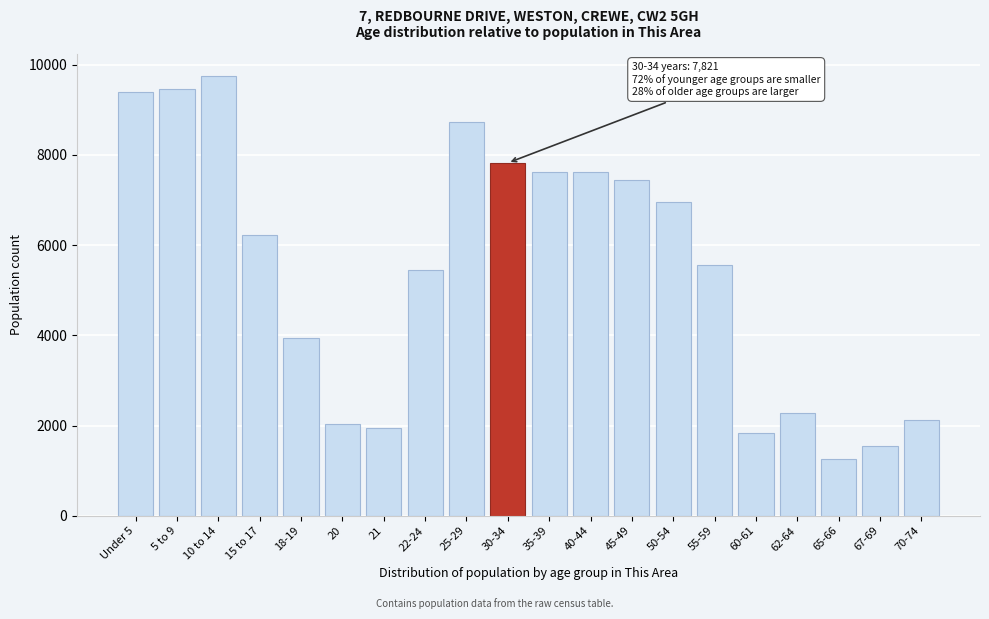

Approximately how many times larger is the value at 45-49 compared to 30-34?

1.0